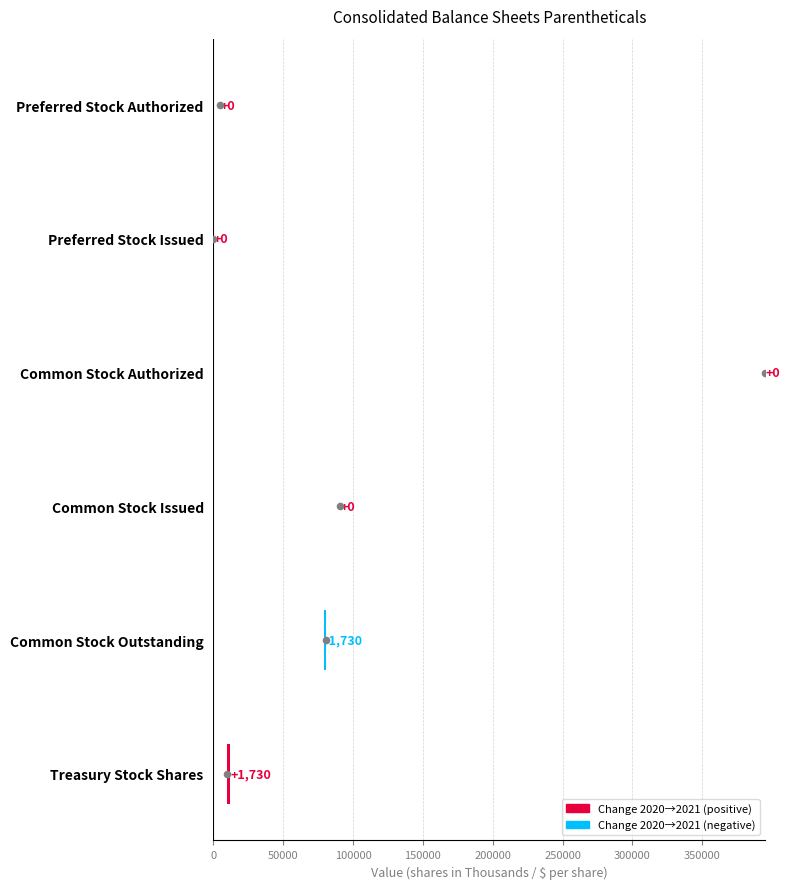

Approximately how many times larger is the value at 200000 compared to 250000?

0.8